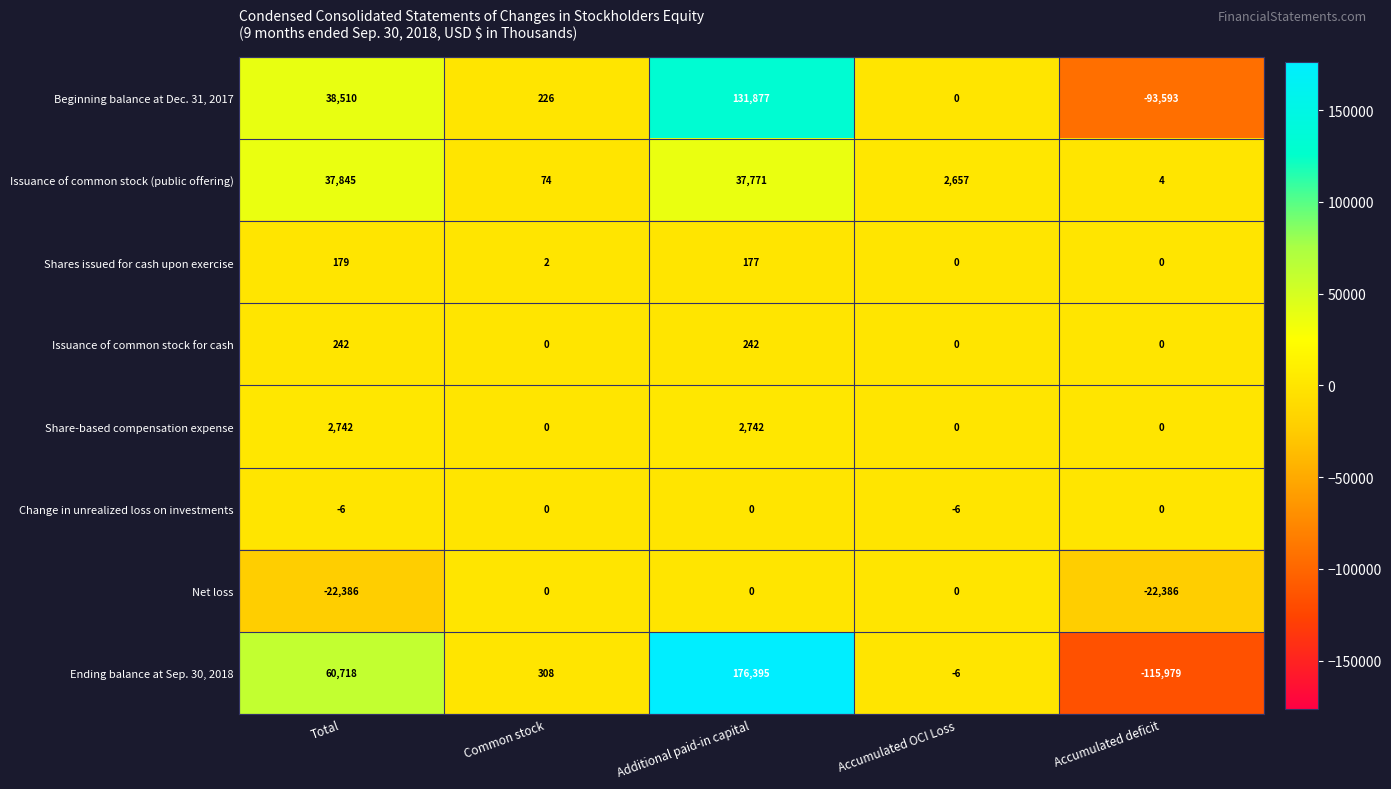

List the labels in order of Issuance of common stock (public offering) value, largest first.

Total, Additional paid-in capital, Accumulated OCI Loss, Common stock, Accumulated deficit